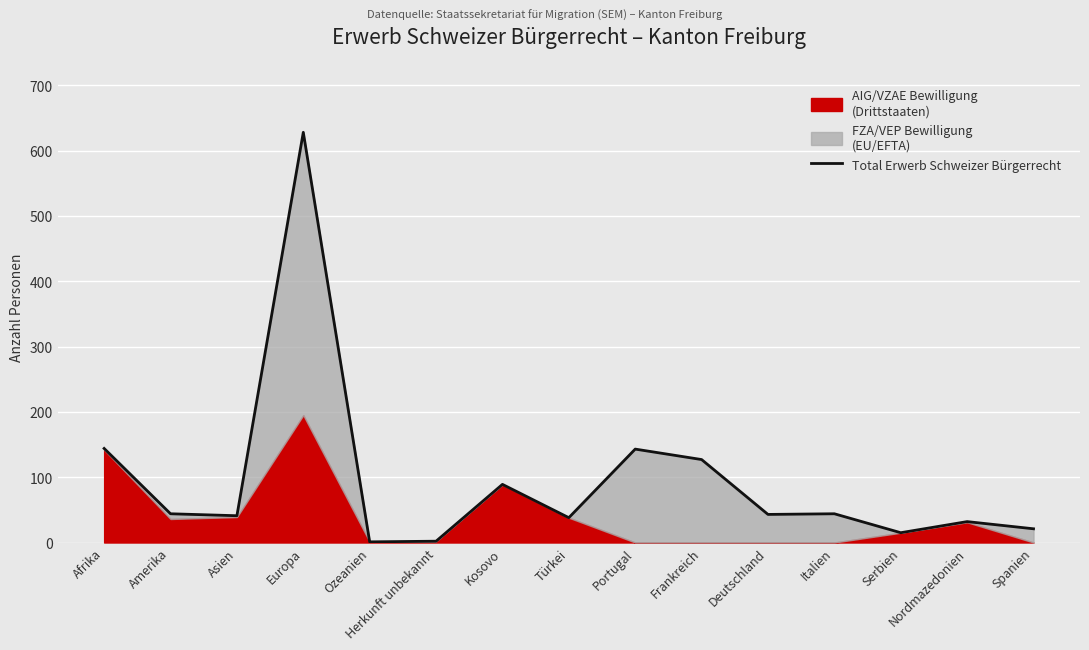

Rank the categories by value from highest to lowest.

Europa, Afrika, Portugal, Frankreich, Kosovo, Amerika, Italien, Deutschland, Asien, Türkei, Nordmazedonien, Spanien, Serbien, Herkunft unbekannt, Ozeanien